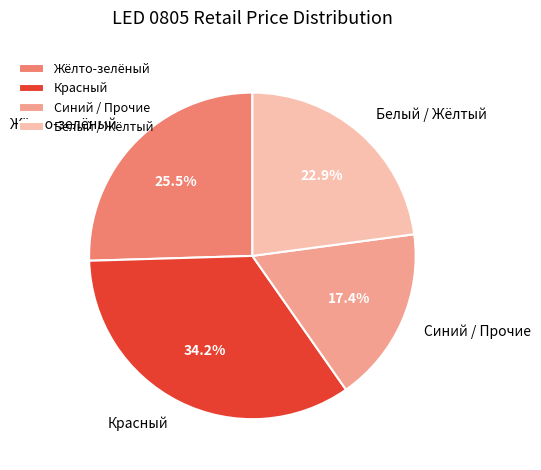

Do Жёлто-зелёный and Синий / Прочие together represent more than half of the pie?

No